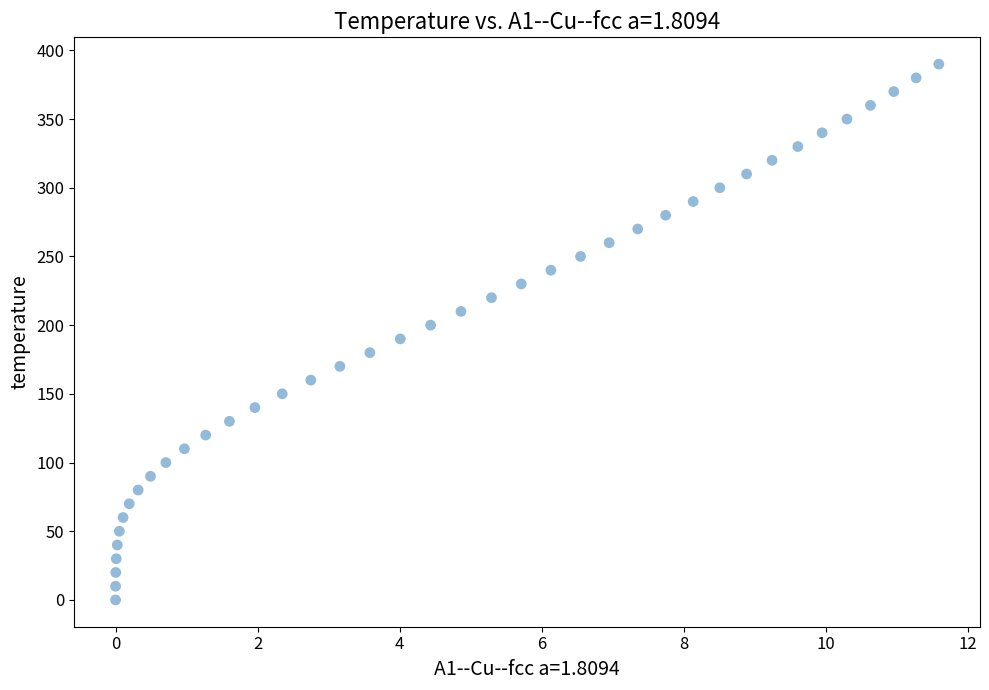

What is the range of Y values (max minus min)?

390